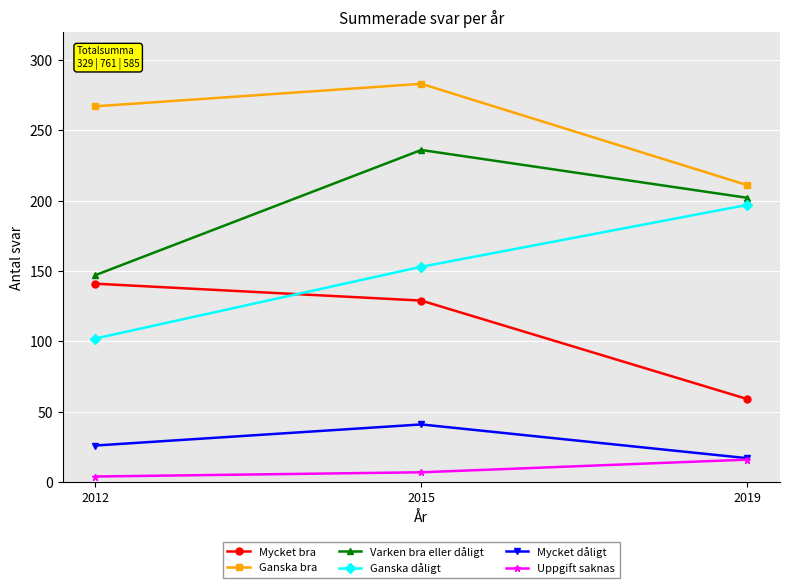

What is the value of the Ganska dåligt point at the 1st from the left?

102